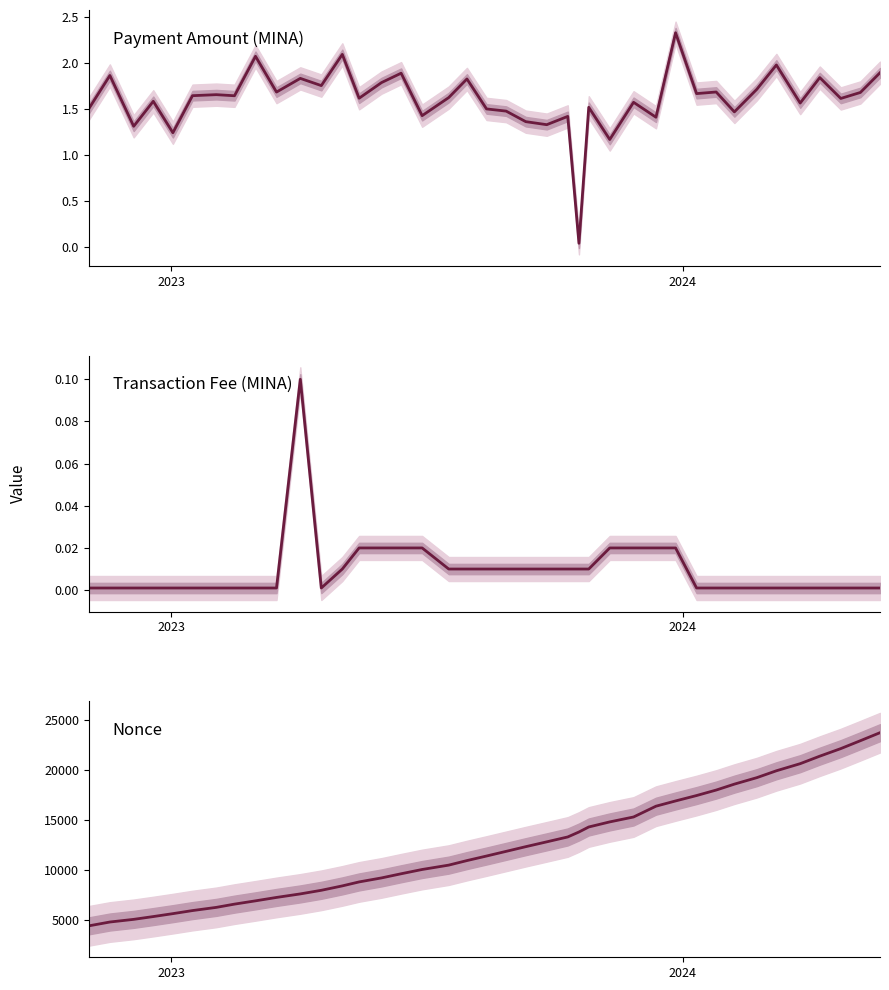

At how many categories does at least one series exceed 1062?

40